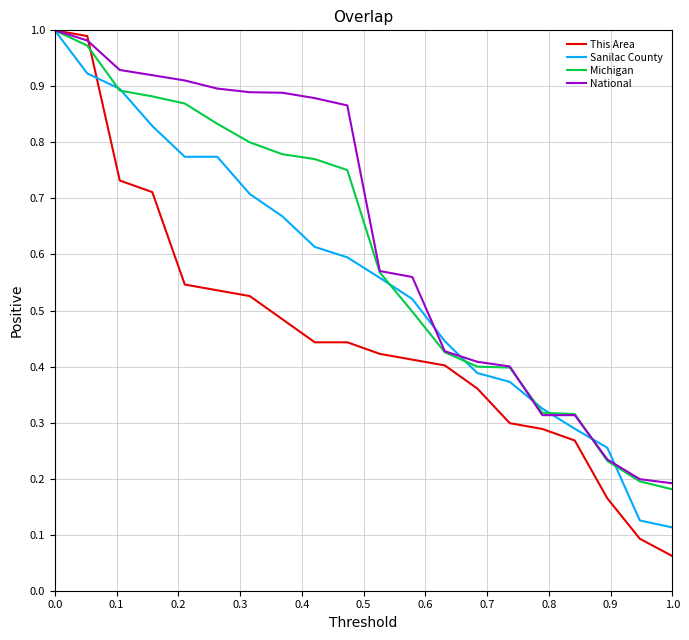

Rank the series by their average value, from highest to lowest.

National, Michigan, Sanilac County, This Area